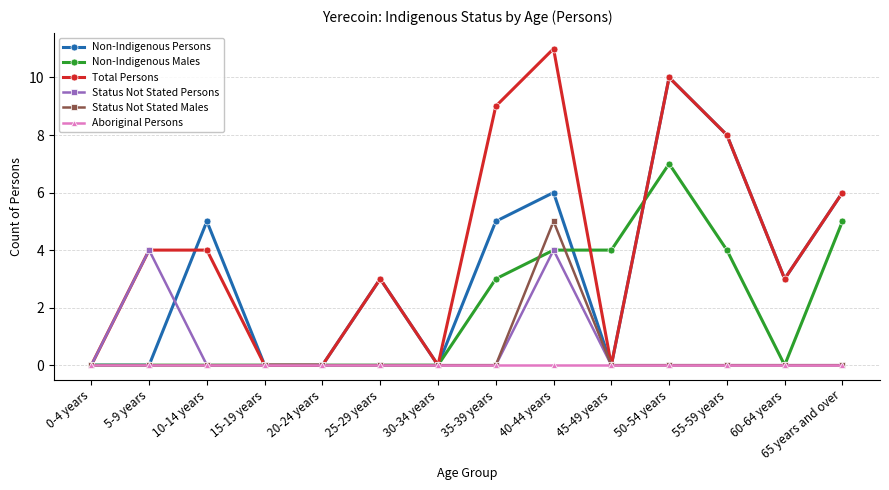

What is the label of the 2nd point from the right?

60-64 years